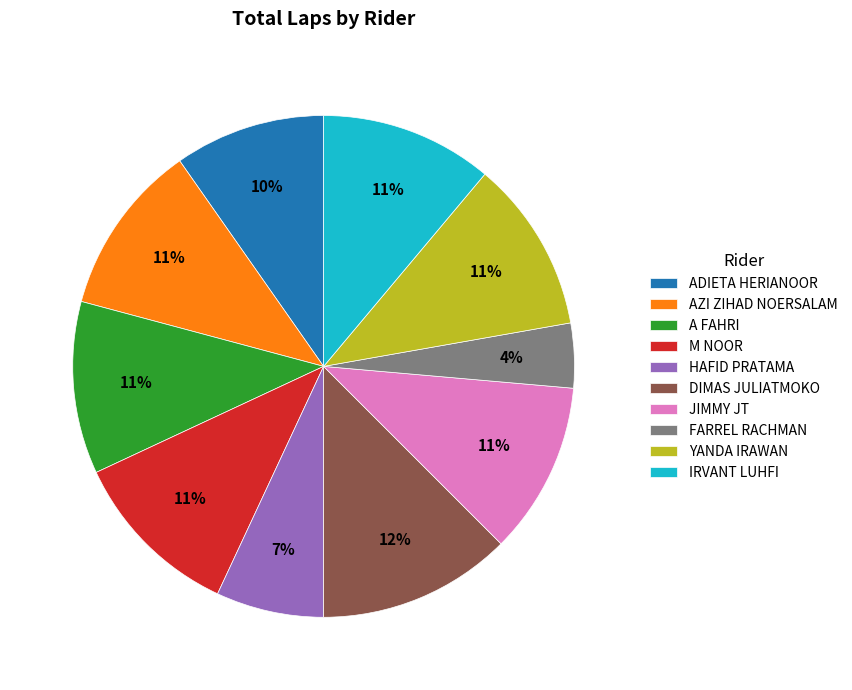

Count the number of slices in the pie.

10